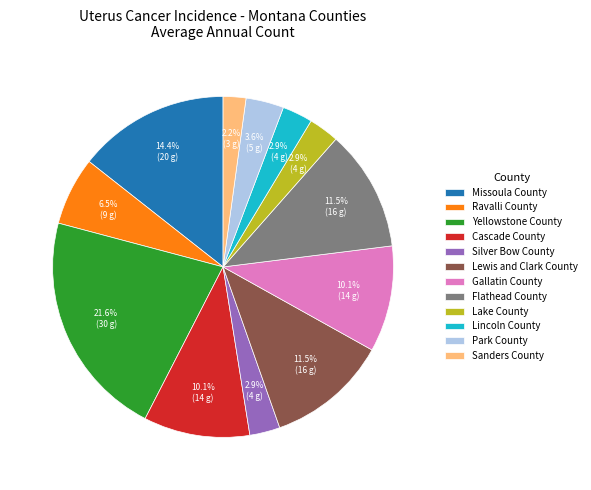

What is the smallest slice in the pie chart?

Sanders County